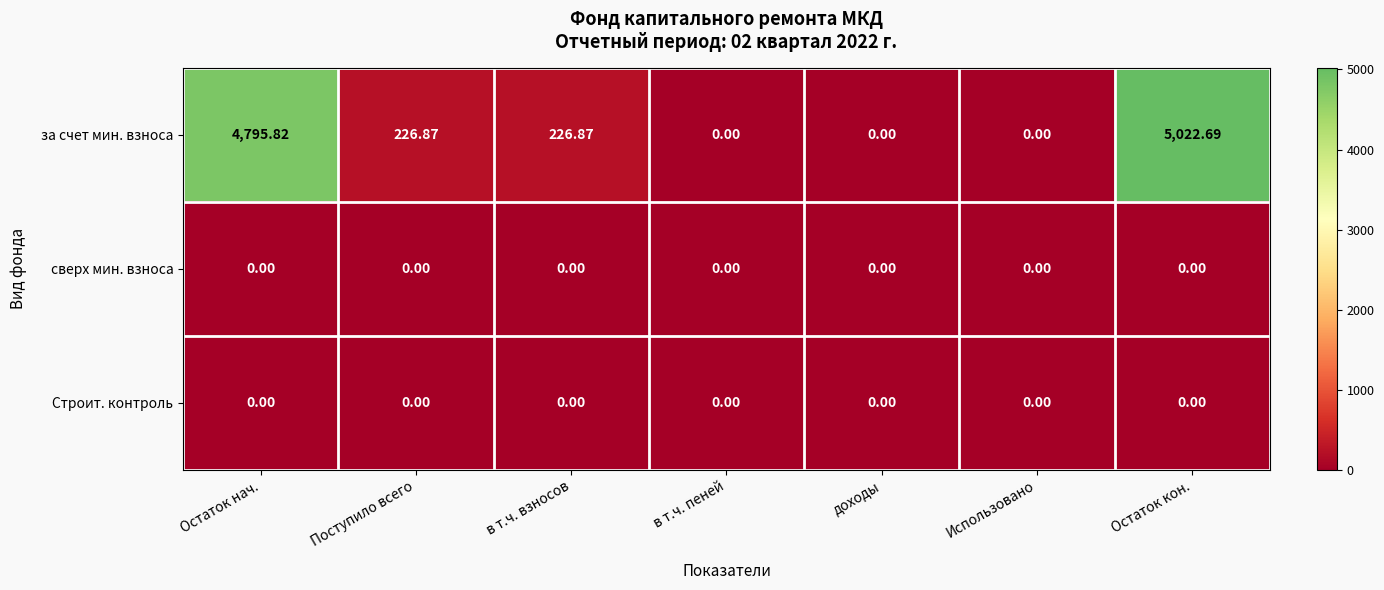

At how many categories does at least one series exceed 4660?

2